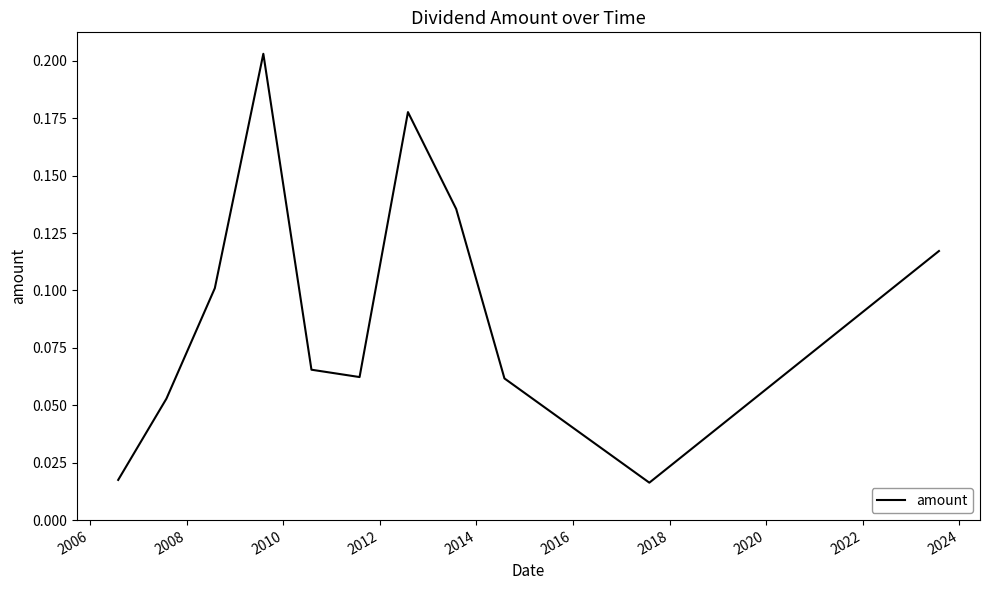

True or false: there are more than 1 points higher than both neighbors.

True